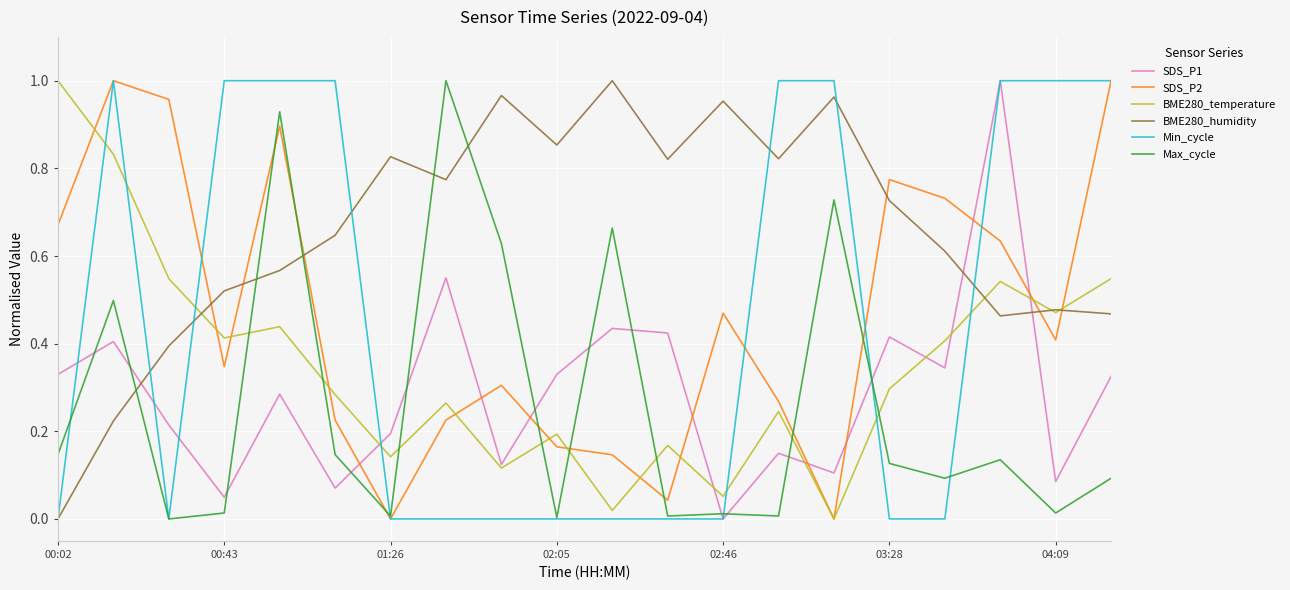

Which series has the largest total across all categories?

BME280_humidity